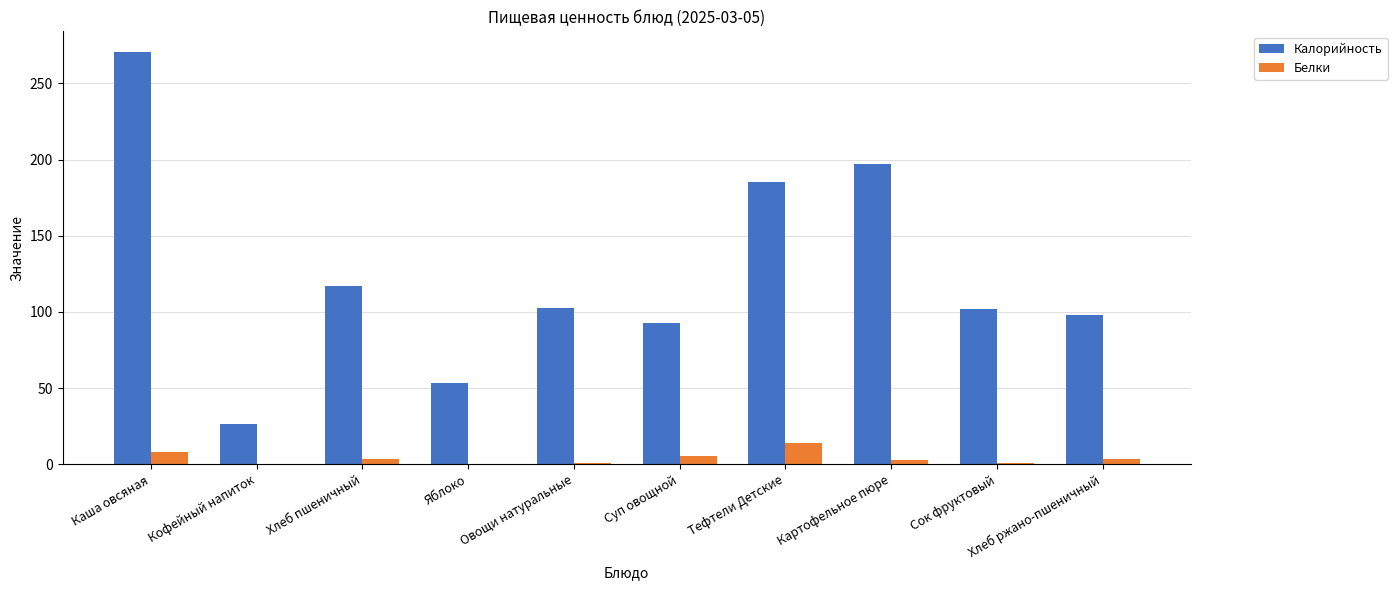

How many groups of bars are there?

10